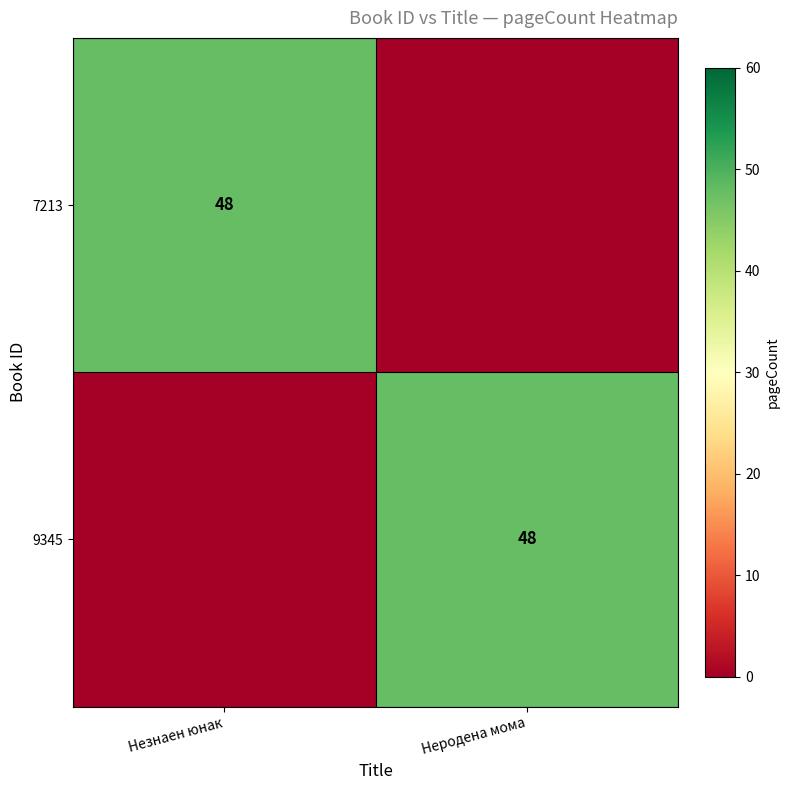

True or false: 7213 has a value of 48 at Незнаен юнак.

True